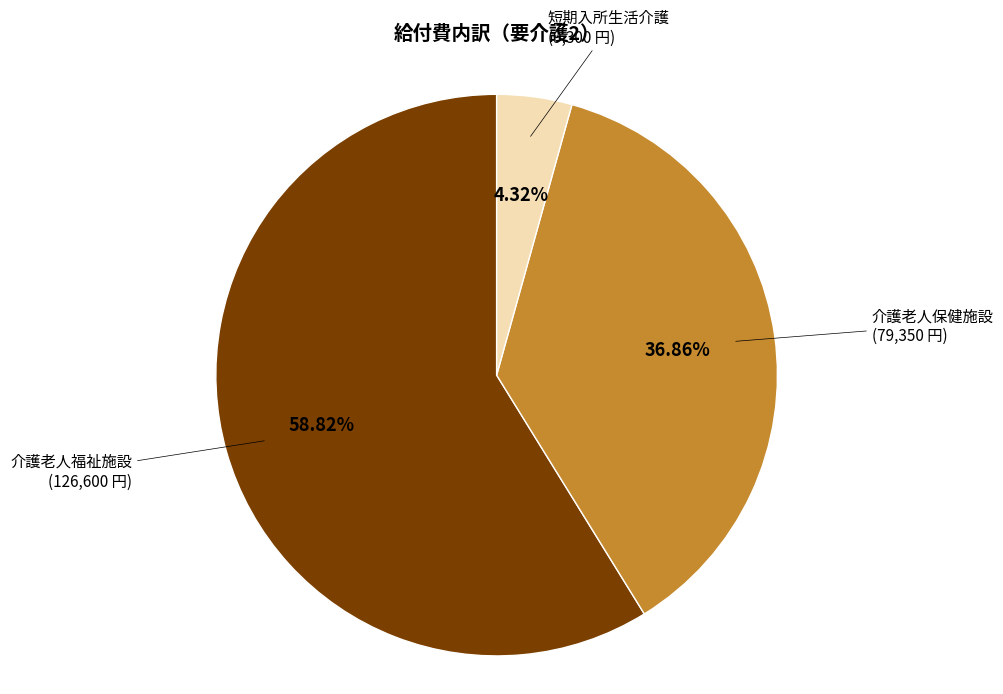

Is there any slice that represents more than half of the pie?

Yes